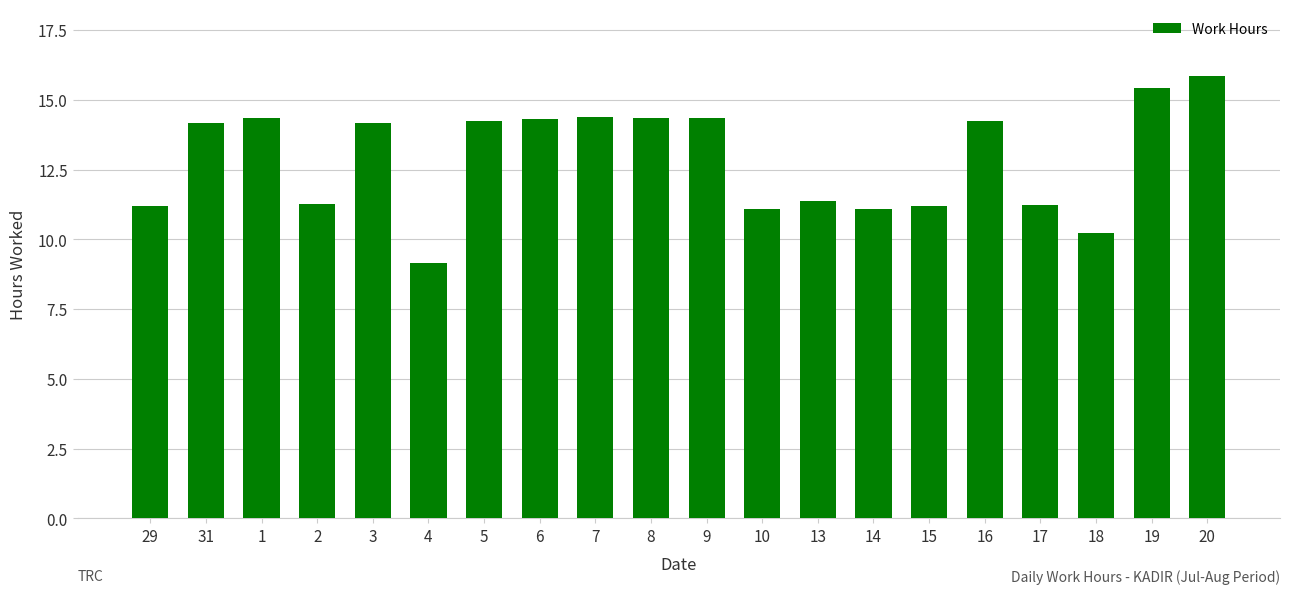

Approximately how many times larger is the value at 7 compared to 9?

1.0